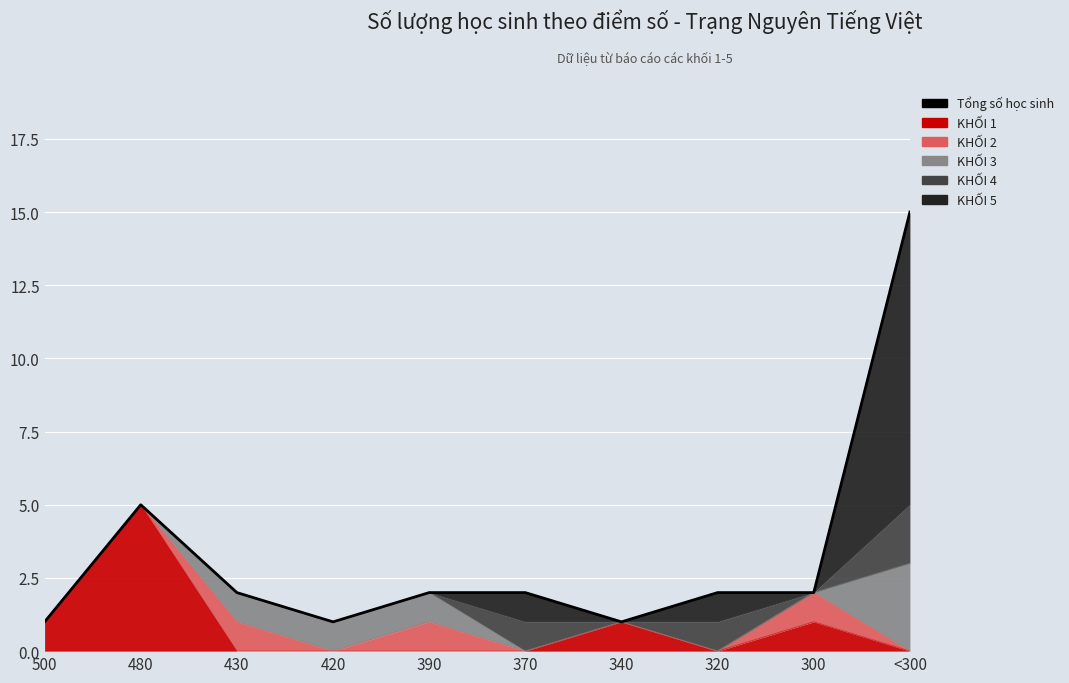

The chart shows a value of 3 at 480. True or false?

False